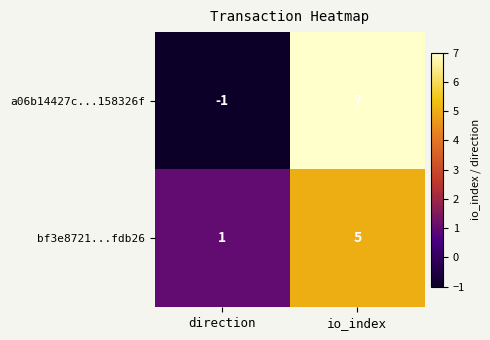

Is it true that a06b14427c...158326f equals 7 at io_index?

True